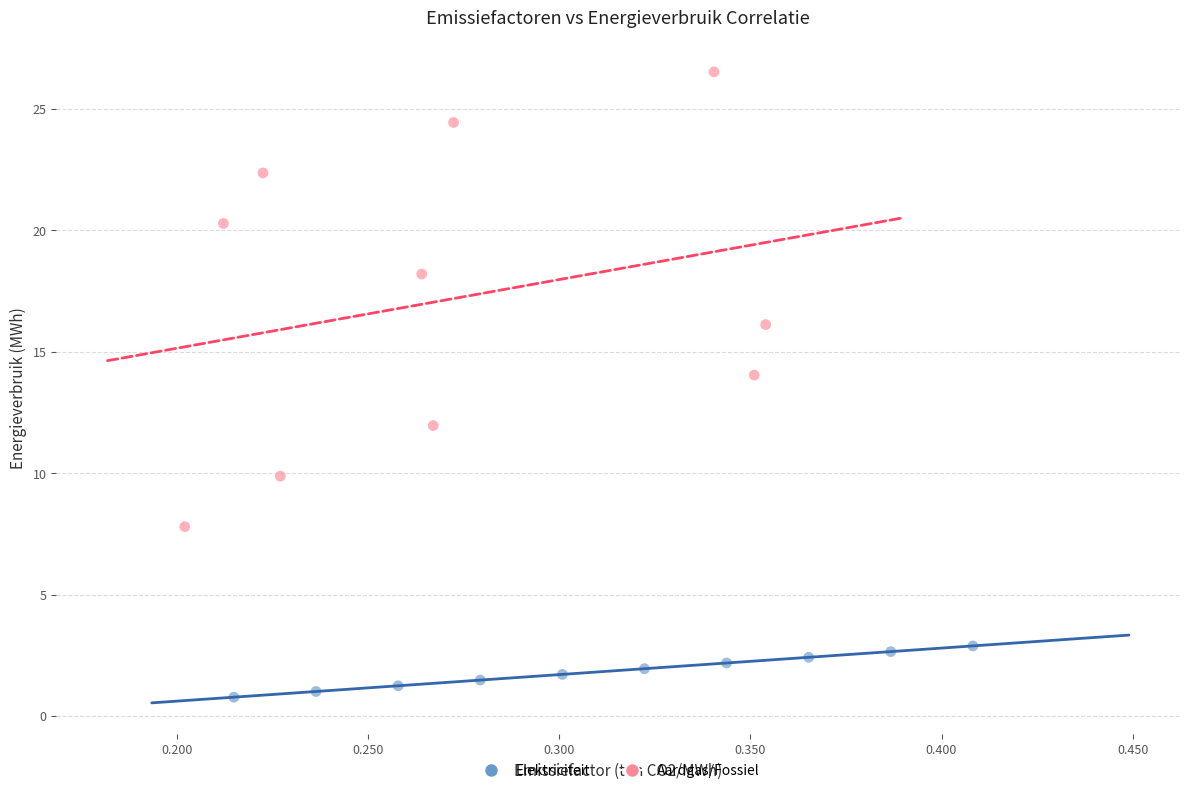

Which series has the widest spread of Y values?

Aardgas/Fossiel